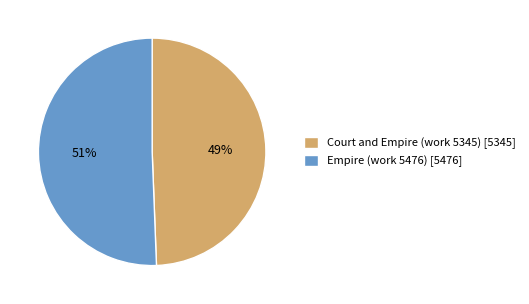

True or false: Empire (work 5476) accounts for 65% of the total.

False